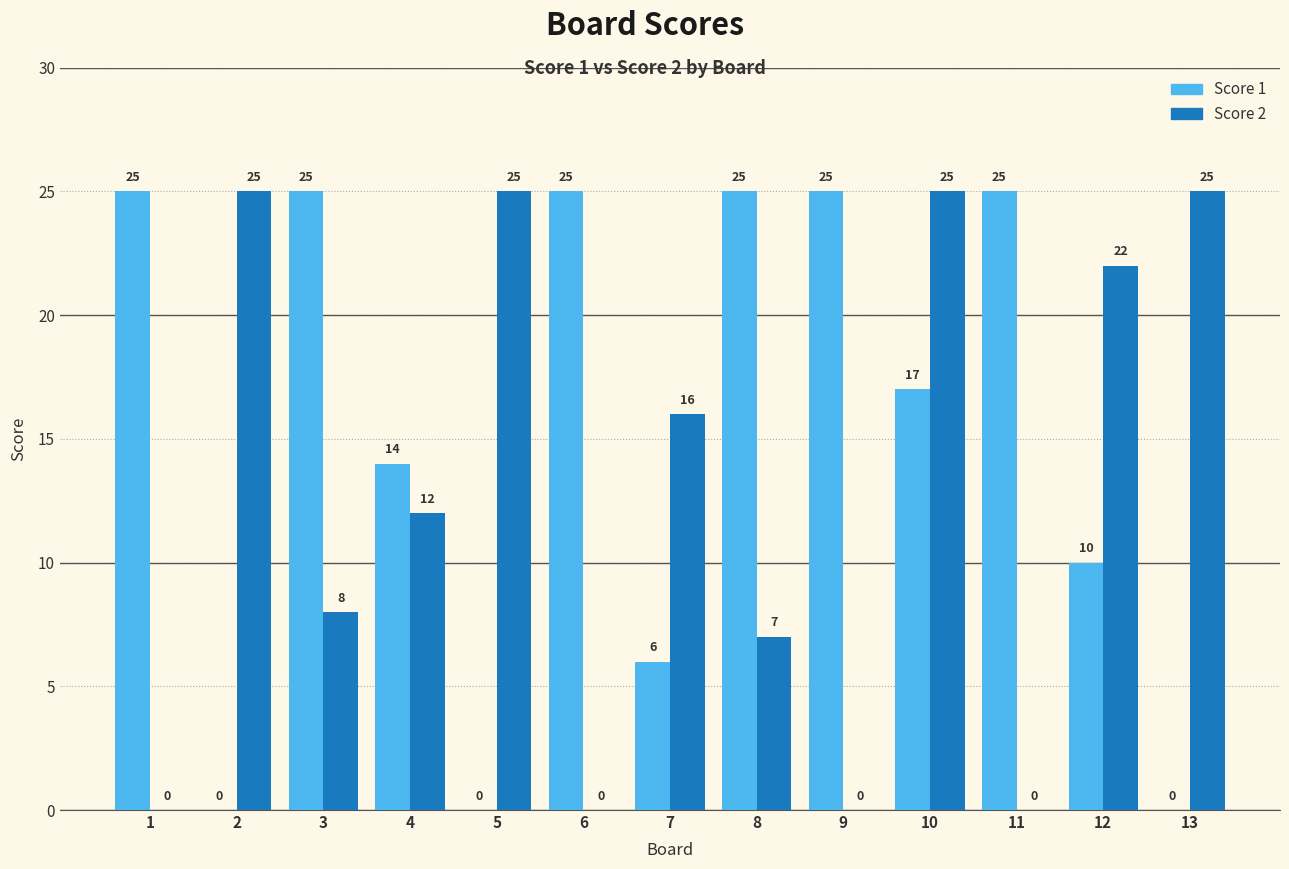

What are all the series names shown in the legend?

Score 1, Score 2